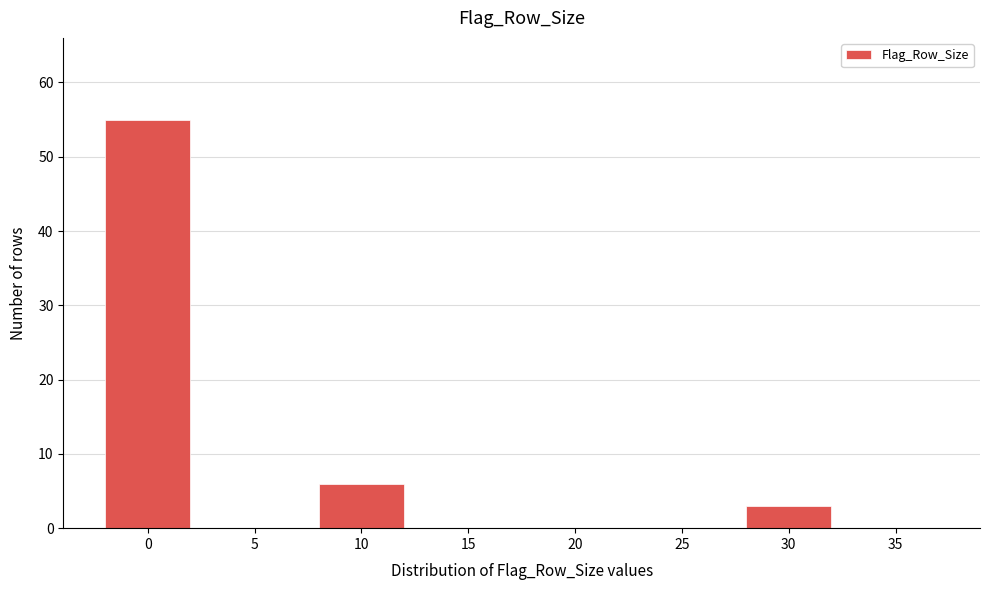

Reading right to left, transcribe all the data shown in this chart.

35=0	30=3	25=0	20=0	15=0	10=6	5=0	0=55